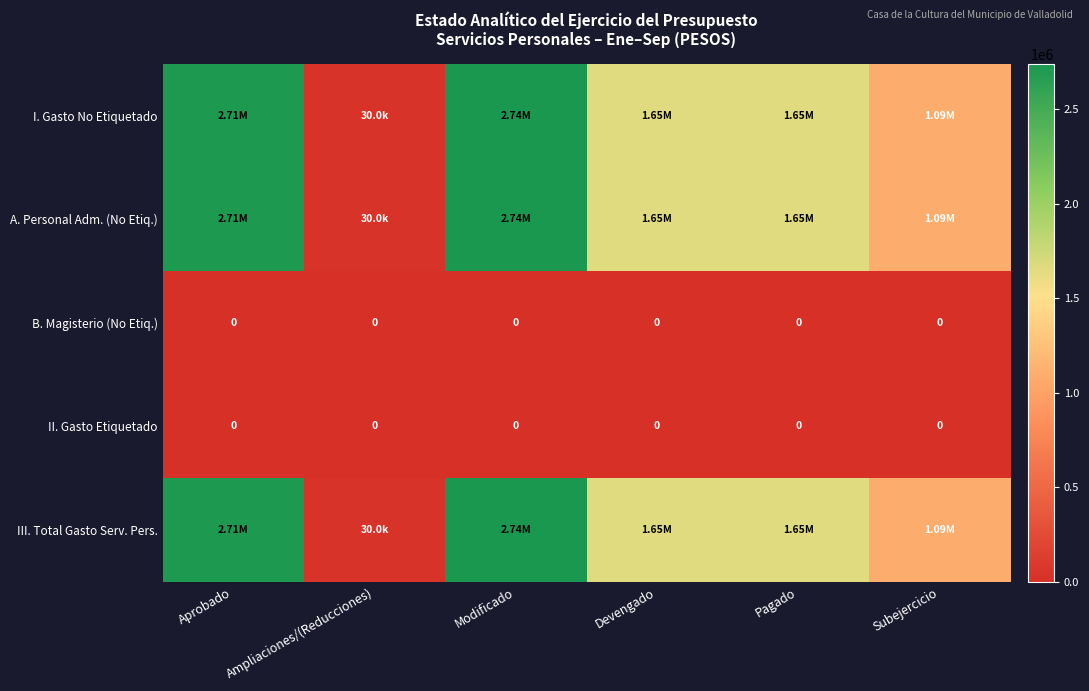

Which series changed the most between Modificado and Subejercicio?

I. Gasto No Etiquetado